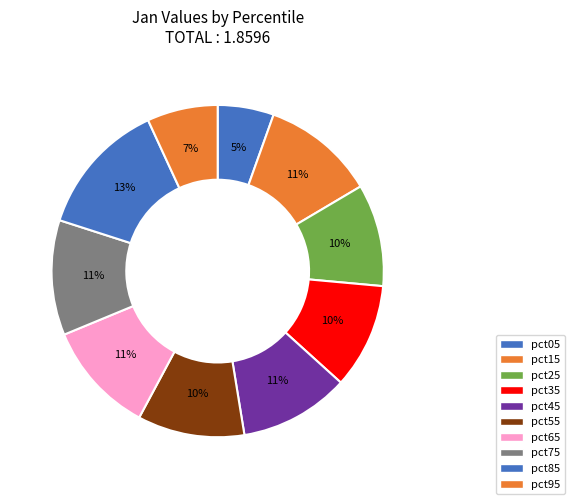

What percentage do pct35 and pct55 together represent?

20.7%